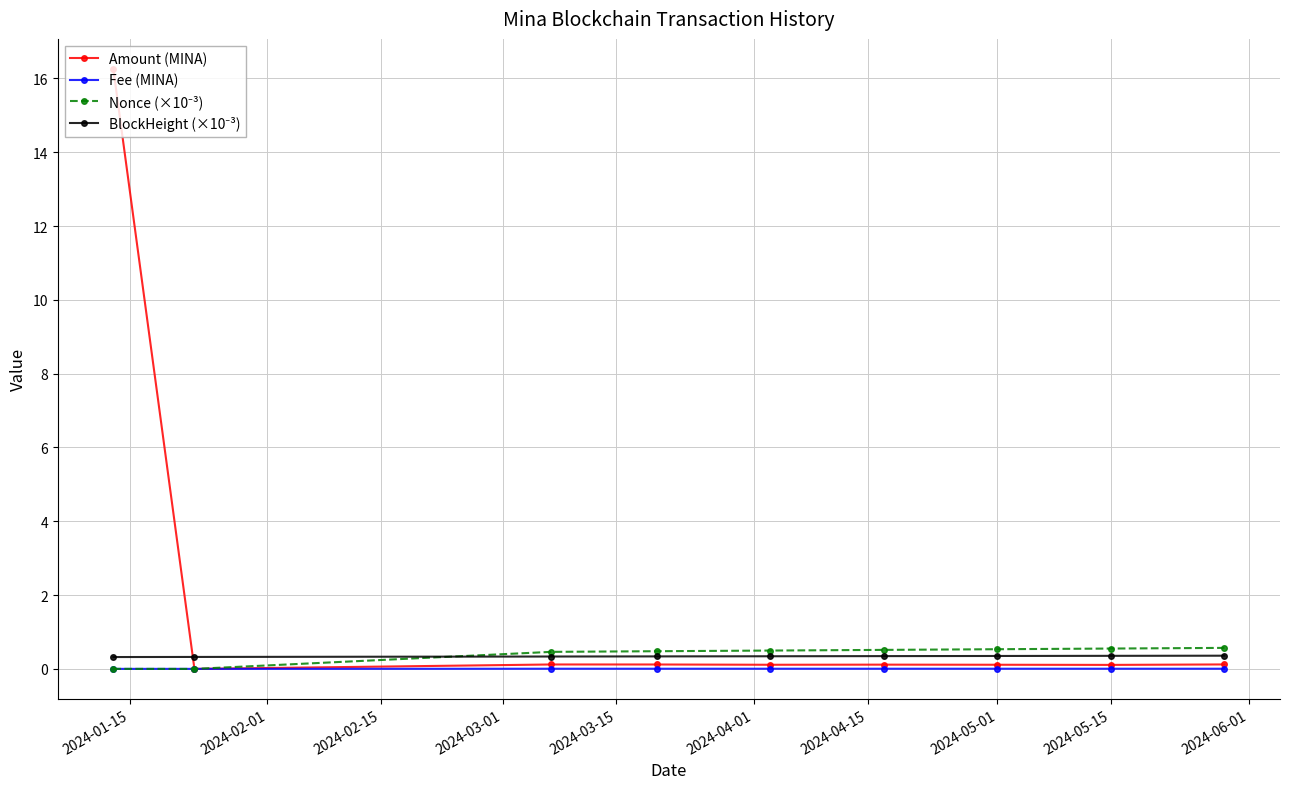

How many lines are shown in the chart?

4